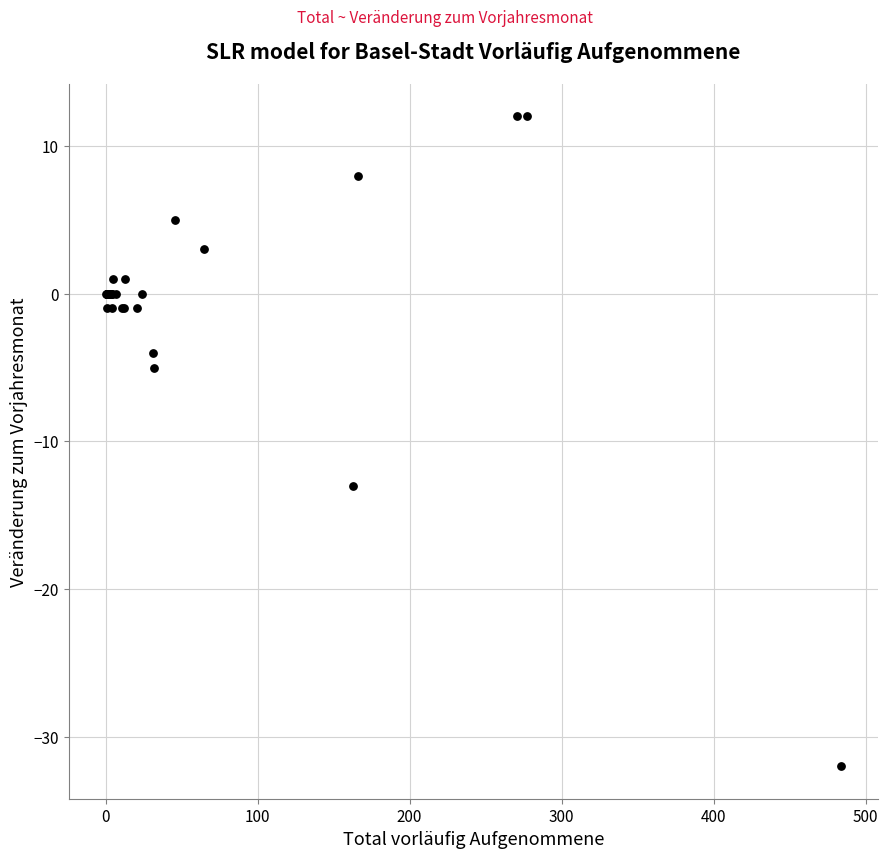

What Y value in the scatter plot is closest to -10?

-13